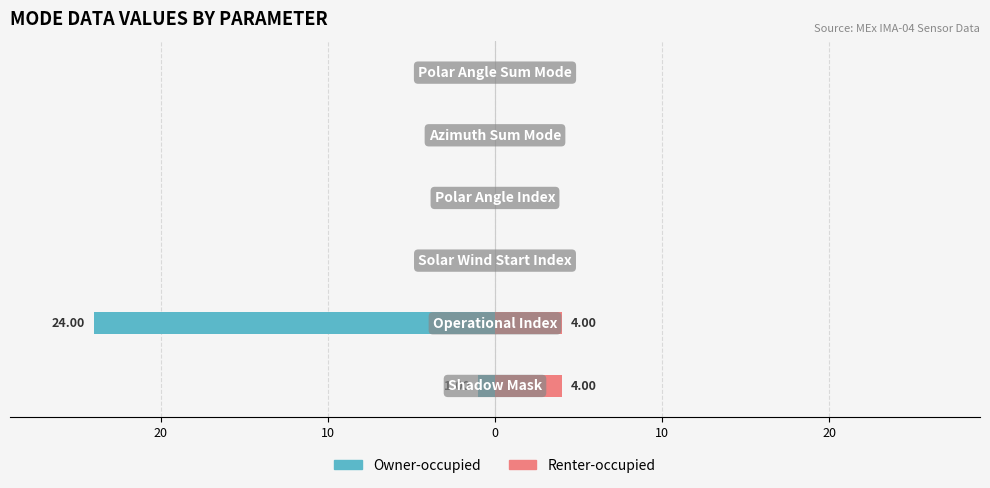

How many distinct data groups are displayed?

2